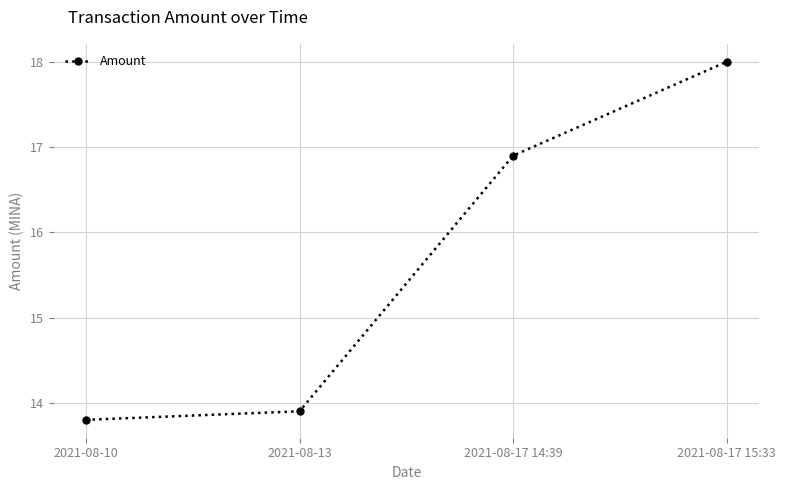

True or false: there are more than 1 points higher than both neighbors.

False